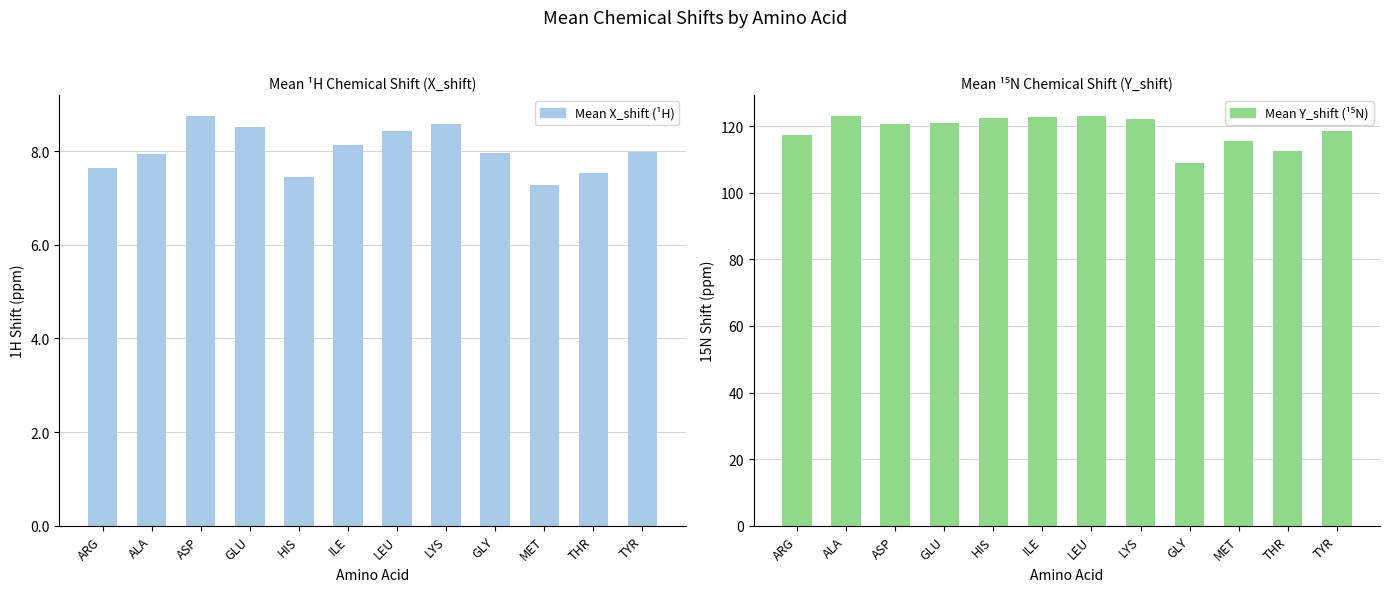

Which series has the widest spread of values?

Mean Y_shift (15N)